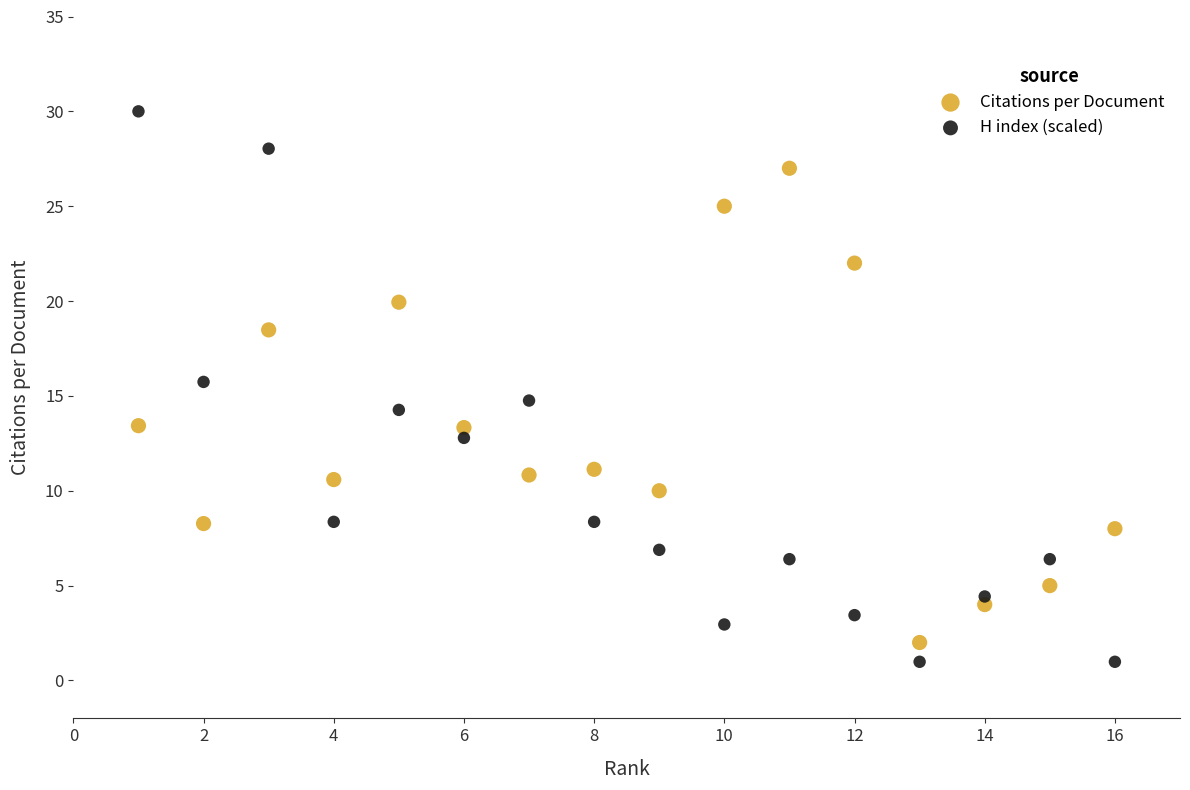

Which series reaches the maximum Y coordinate?

H index (scaled)